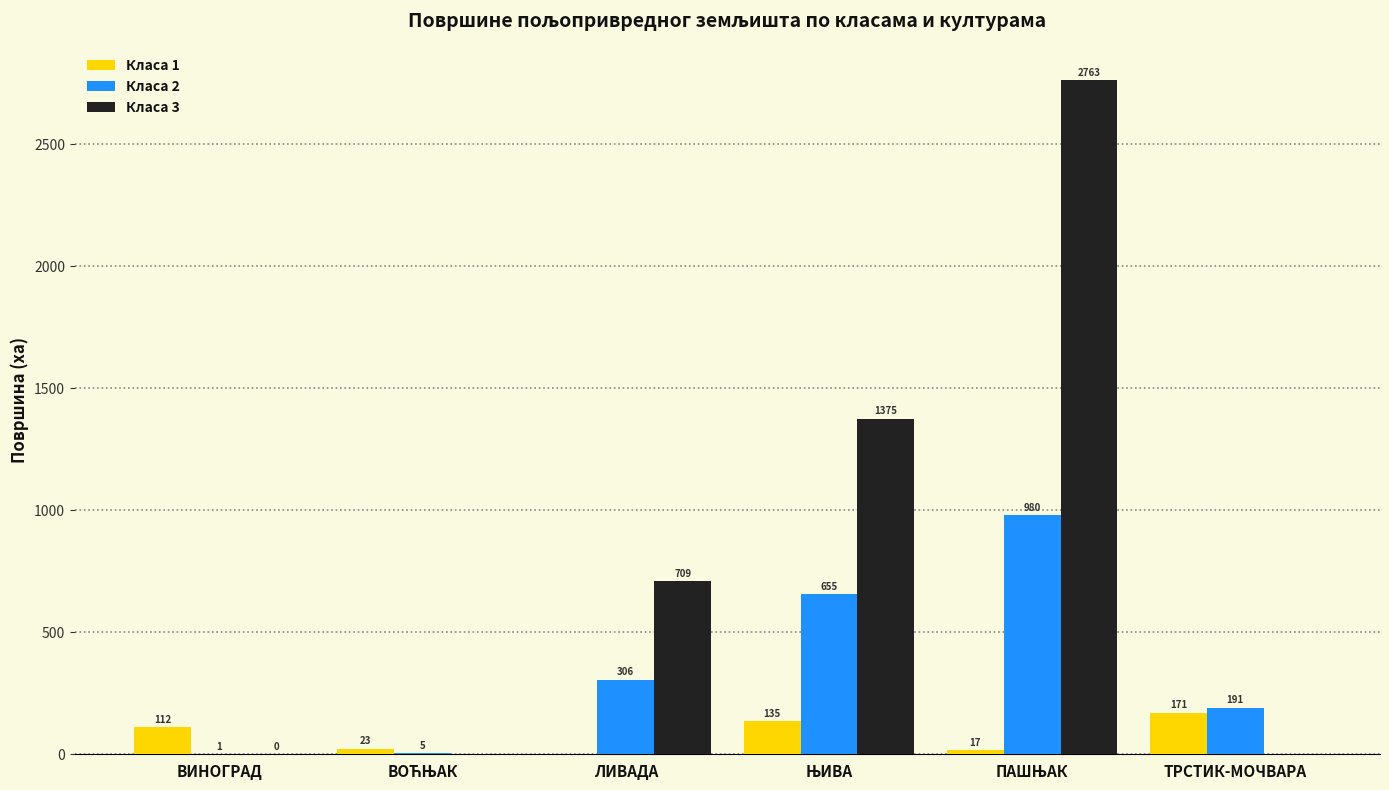

Which series has the largest total across all categories?

Класа 3